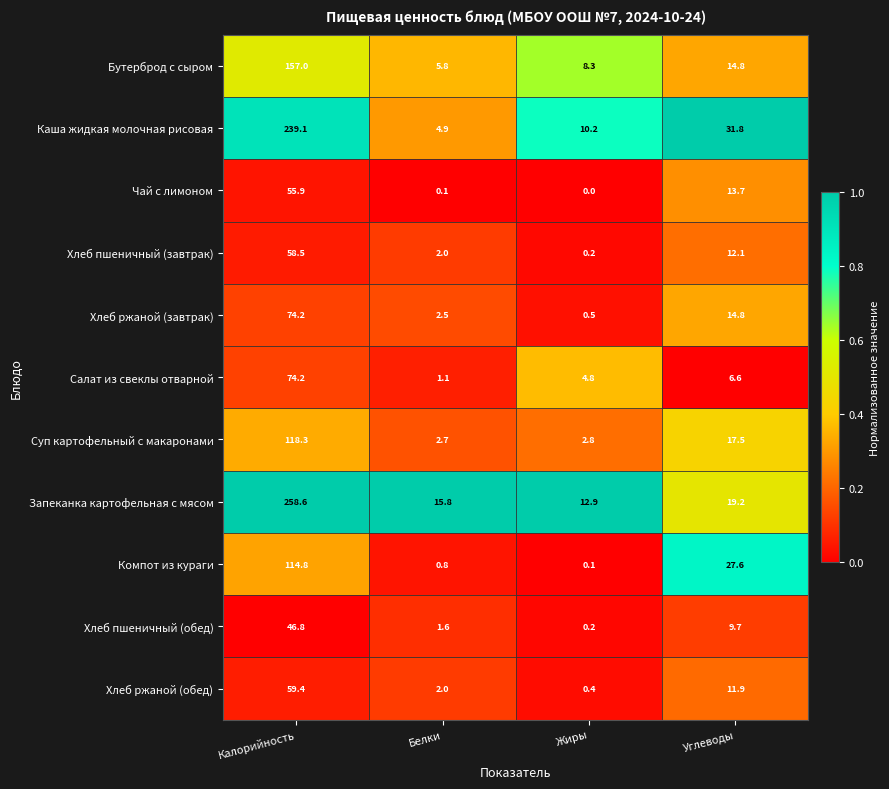

What is the total value across all series at Жиры?

40.4